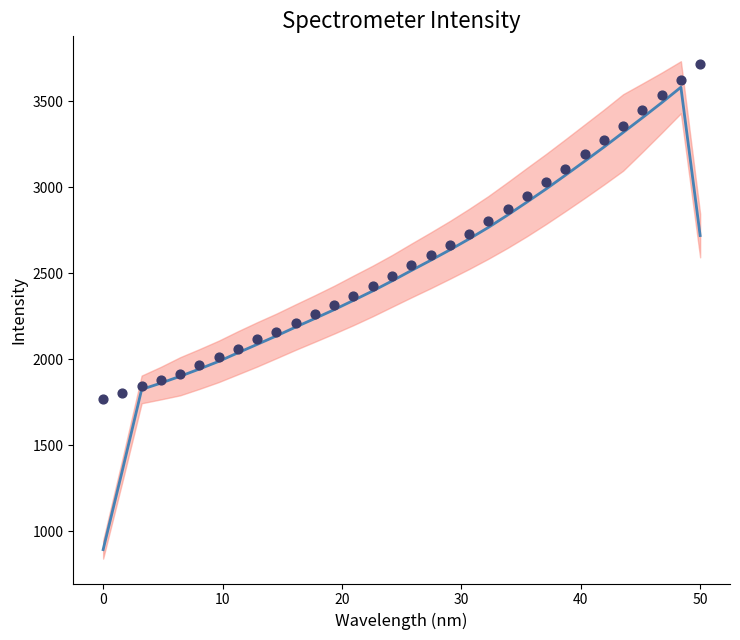

Which series reaches the maximum Y coordinate?

Intensity